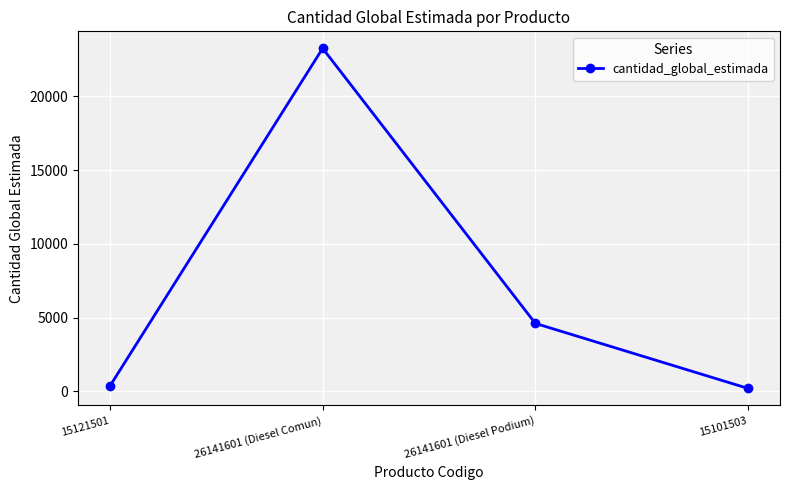

What is the smallest value displayed?

190